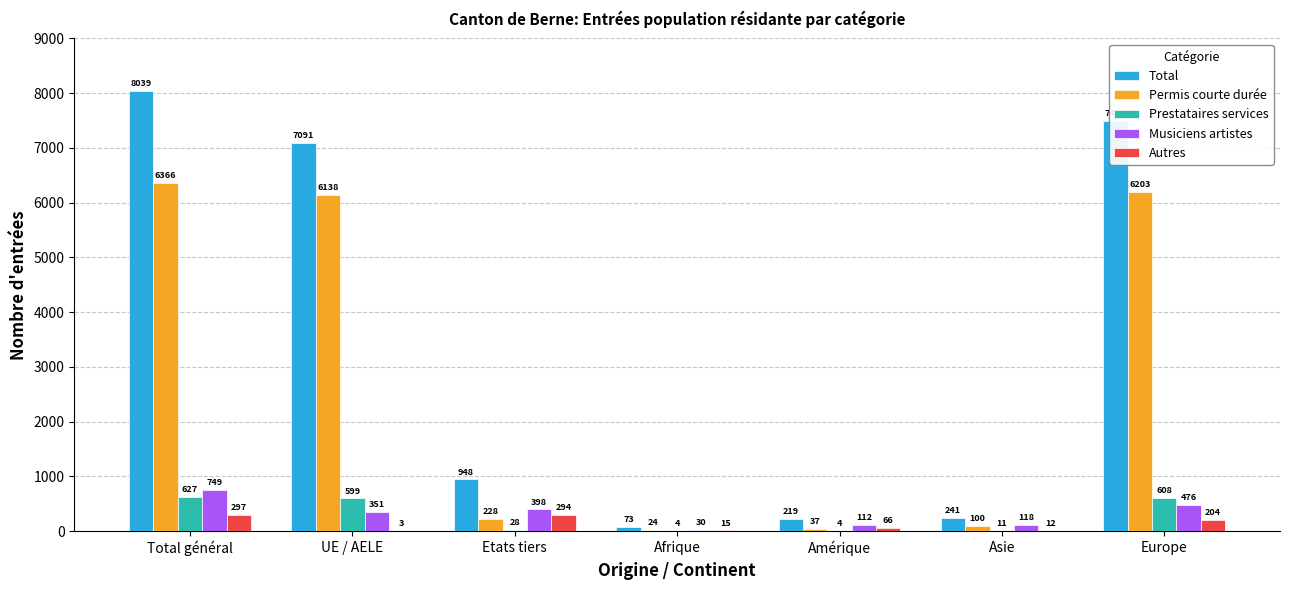

What is the difference between the Prestataires services values at Asie and Total général?

616